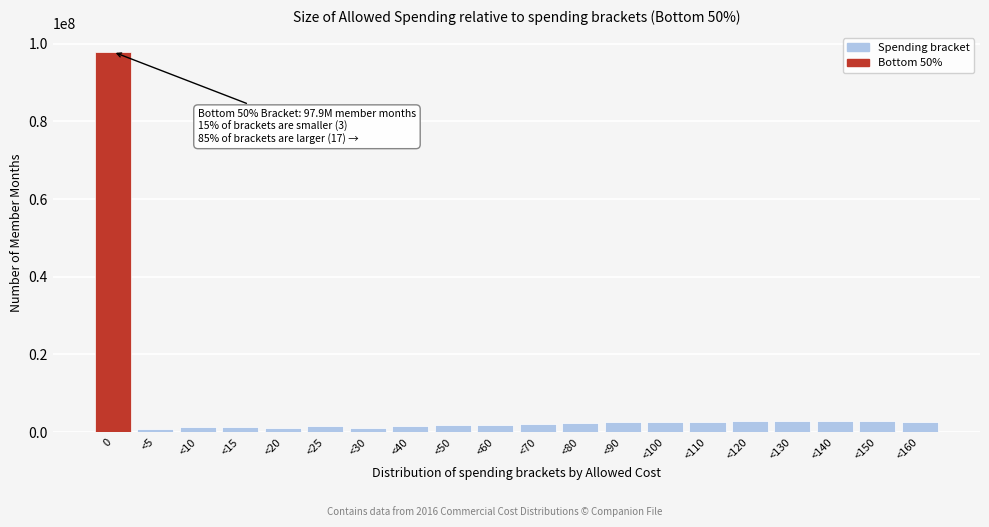

Where is the data nearest to the value 49329587?

<130